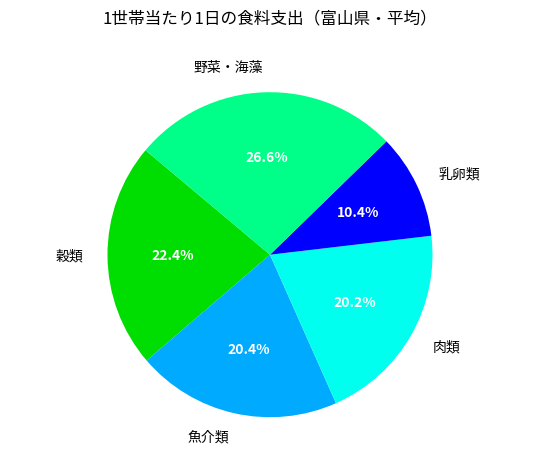

What percentage do 乳卵類 and 肉類 together represent?

30.6%